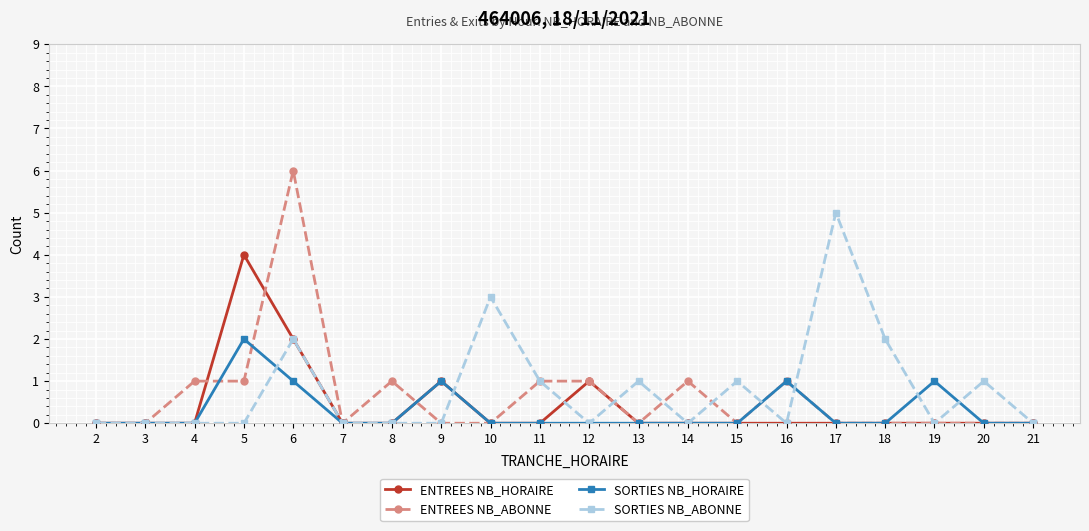

How many lines are shown in the chart?

4